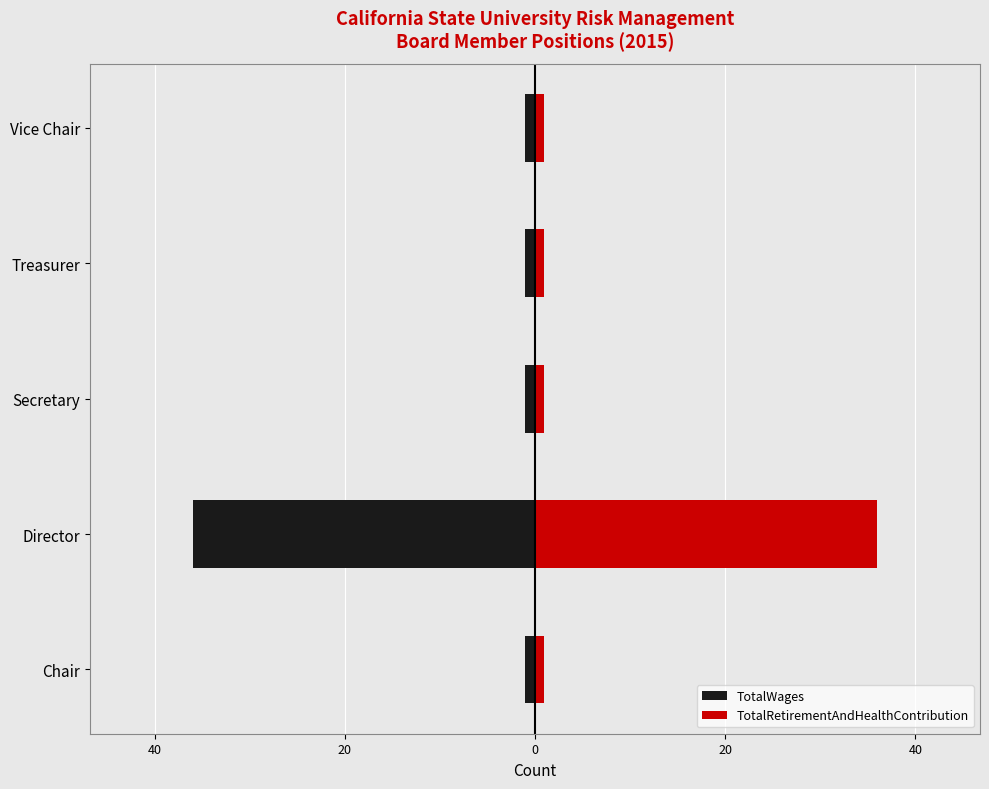

True or false: TotalRetirementAndHealthContribution has a value of 0 at Secretary.

False